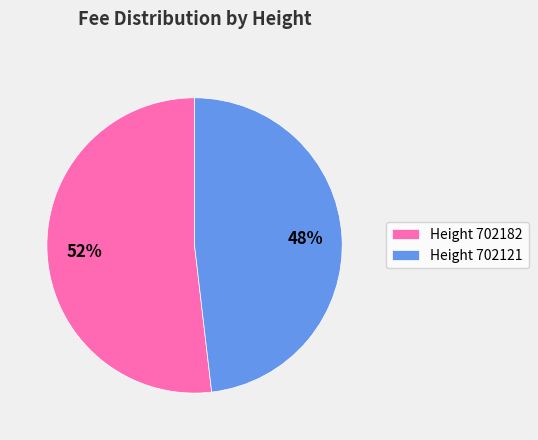

Combined, do Height 702121 and Height 702182 account for over 50%?

Yes